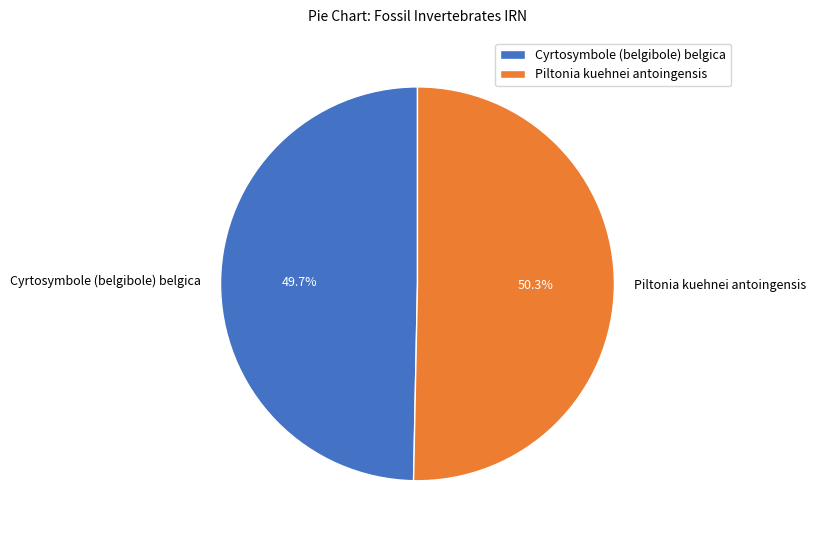

What percentage is the Cyrtosymbole (belgibole) belgica slice, to the nearest percent?

50%